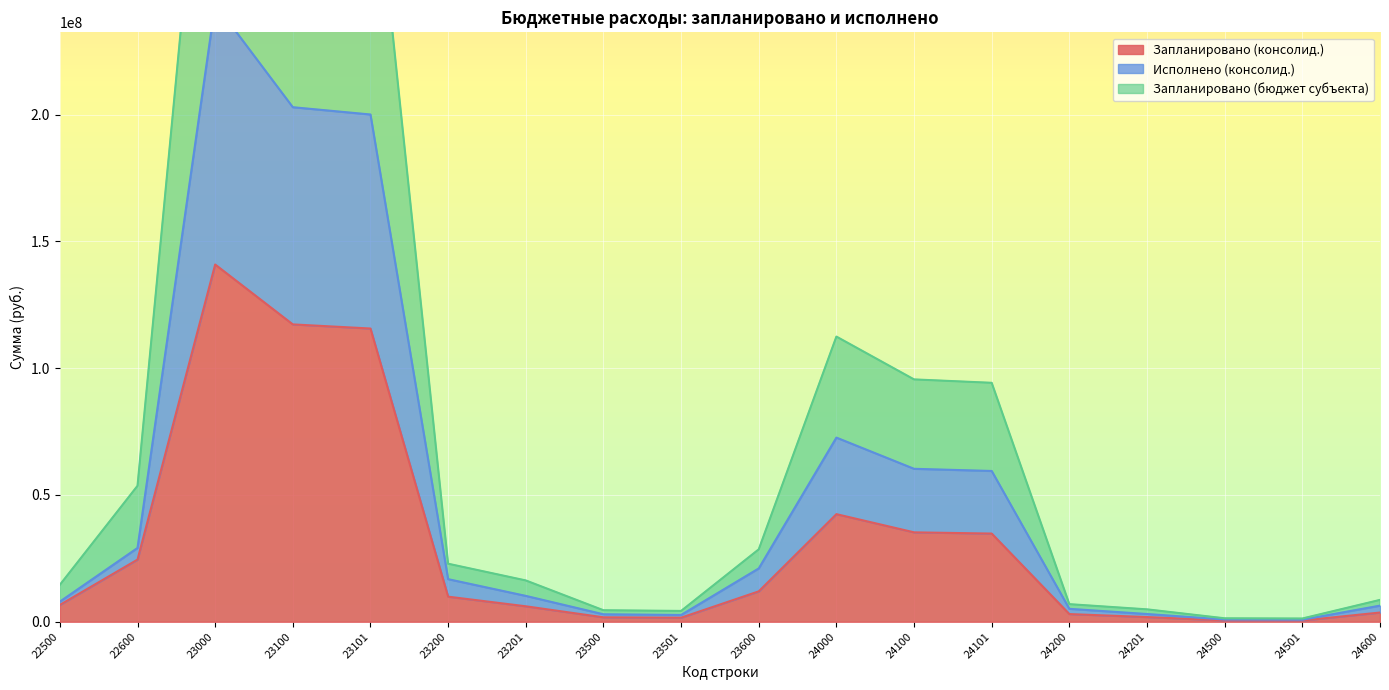

True or false: Исполнено (консолид.) and Запланировано (бюджет субъекта) intersect in this chart.

False